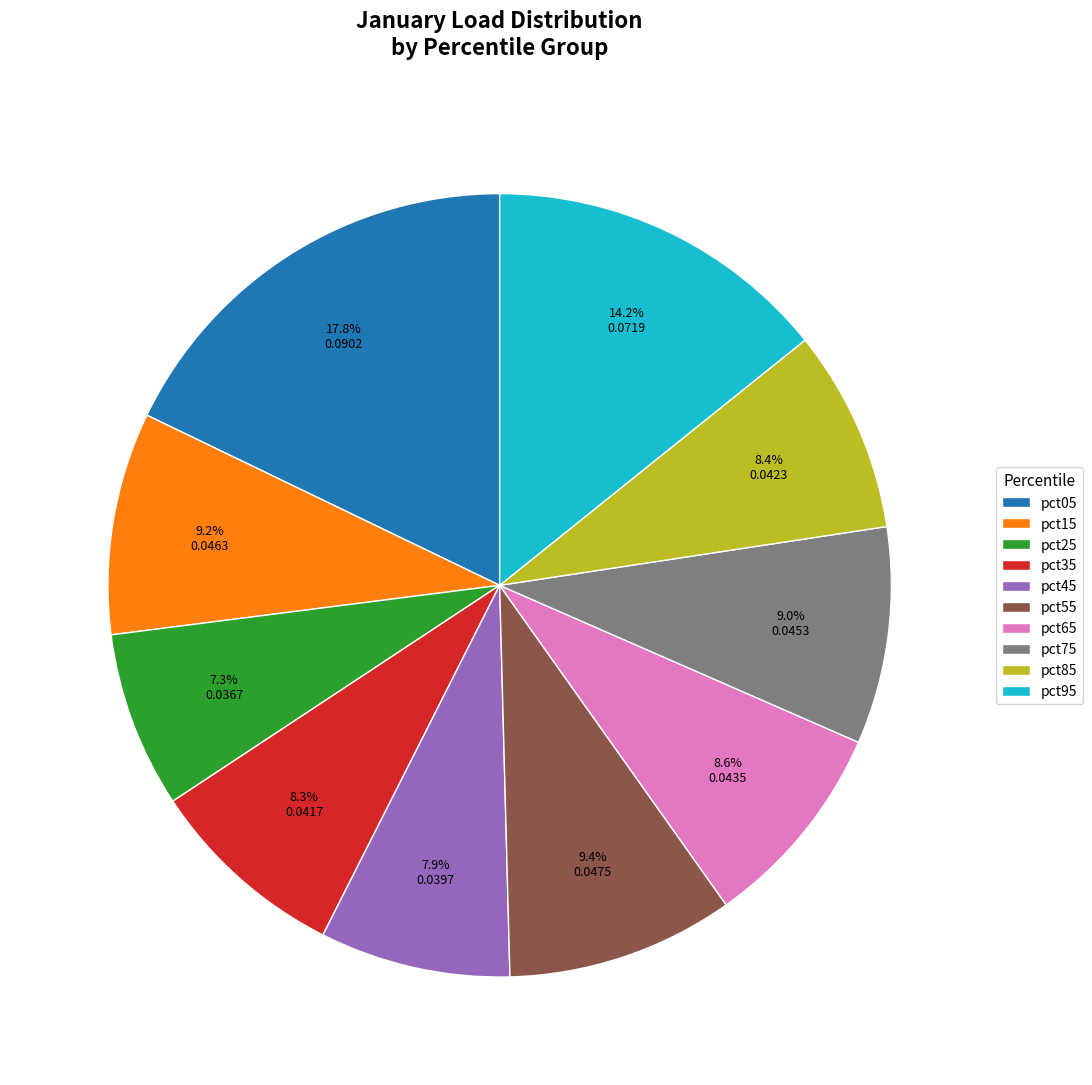

Which slice is the smallest?

pct25